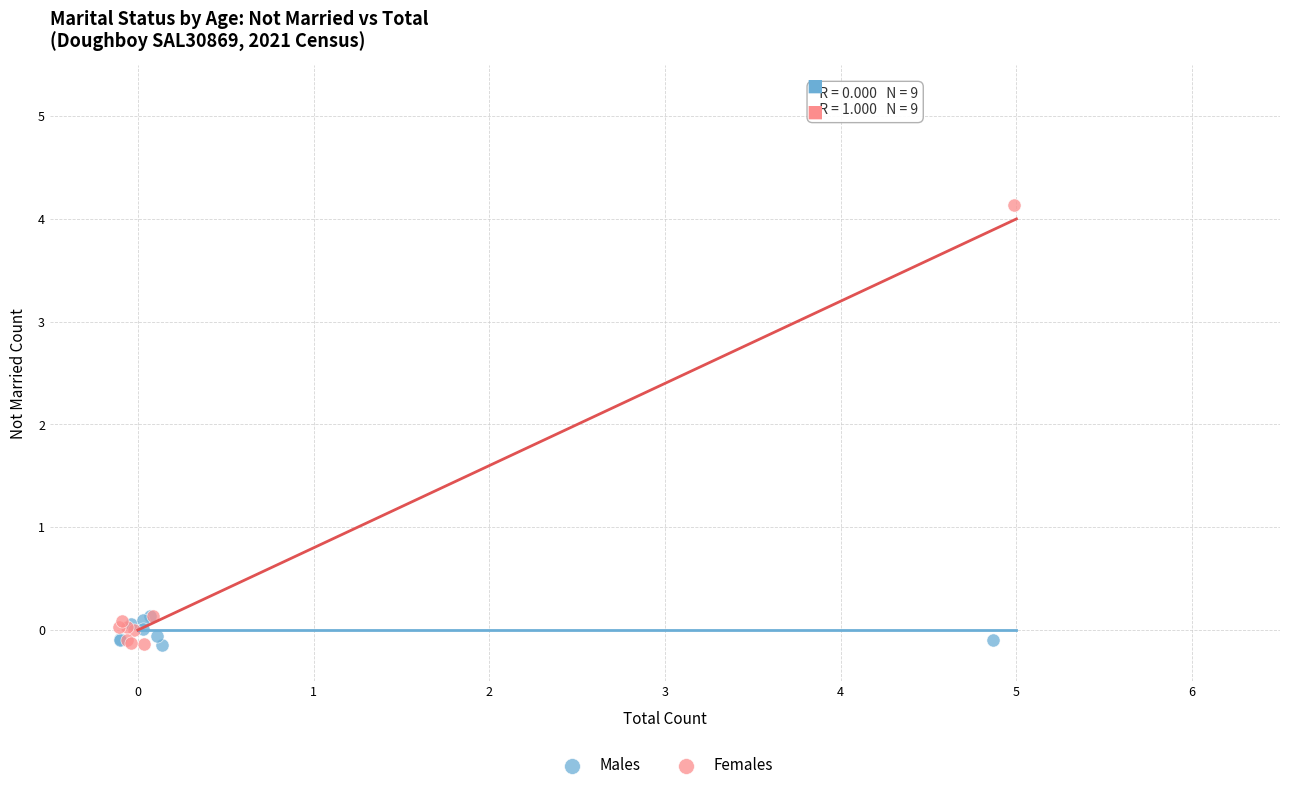

Which series contains the highest Y value?

Females